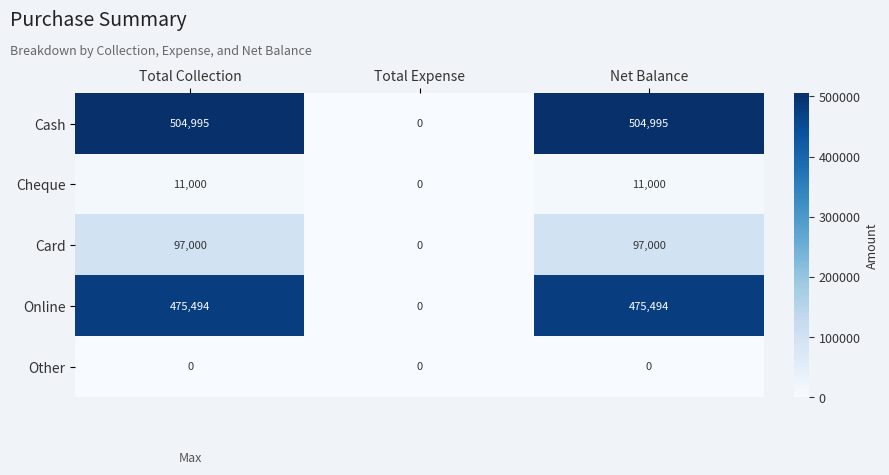

Reading left to right, what are all the values shown in this chart?

Cash: Total Collection=504995	Total Expense=0	Net Balance=504995
Cheque: Total Collection=11000	Total Expense=0	Net Balance=11000
Card: Total Collection=97000	Total Expense=0	Net Balance=97000
Online: Total Collection=475494	Total Expense=0	Net Balance=475494
Other: Total Collection=0	Total Expense=0	Net Balance=0